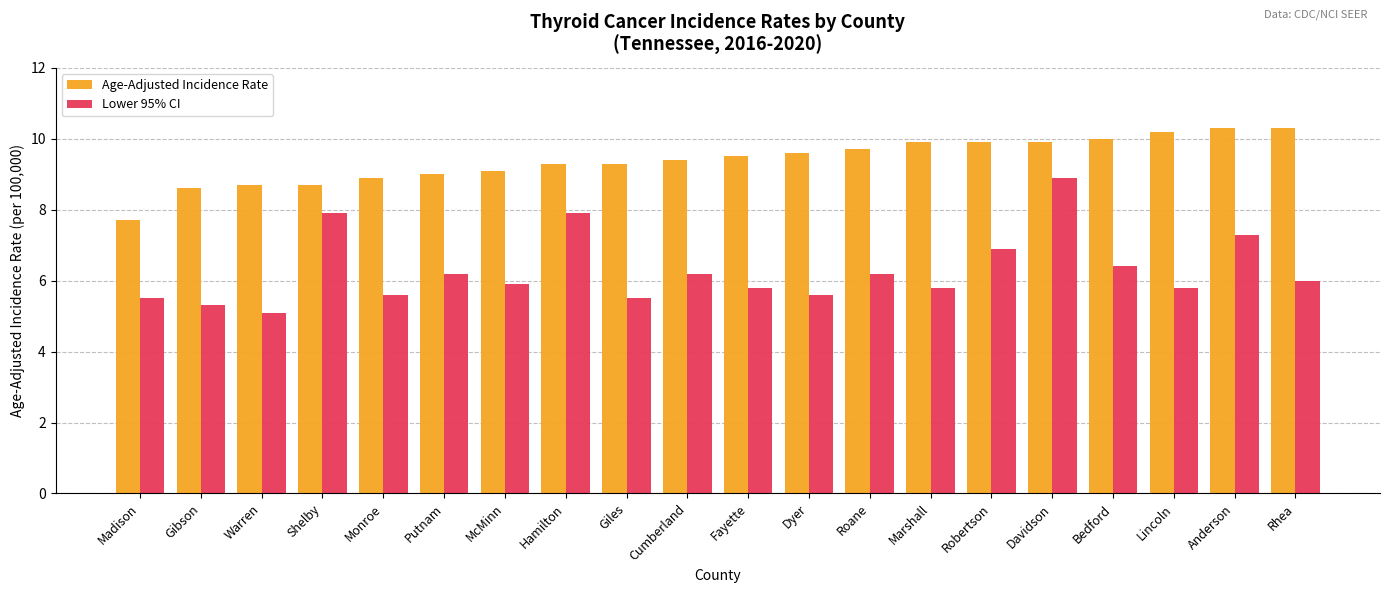

The value of Lower 95% CI at Shelby is 7.9. True or false?

True